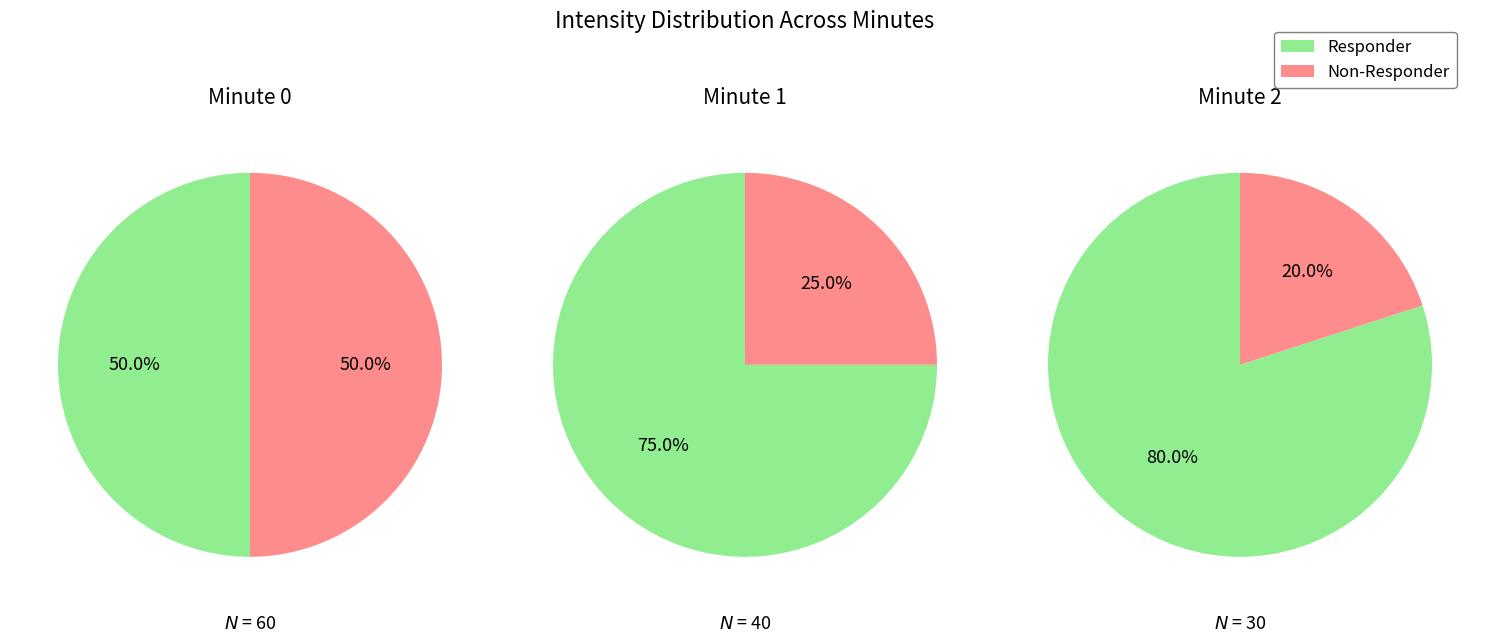

True or false: Minute 0 accounts for 75% of the total.

False